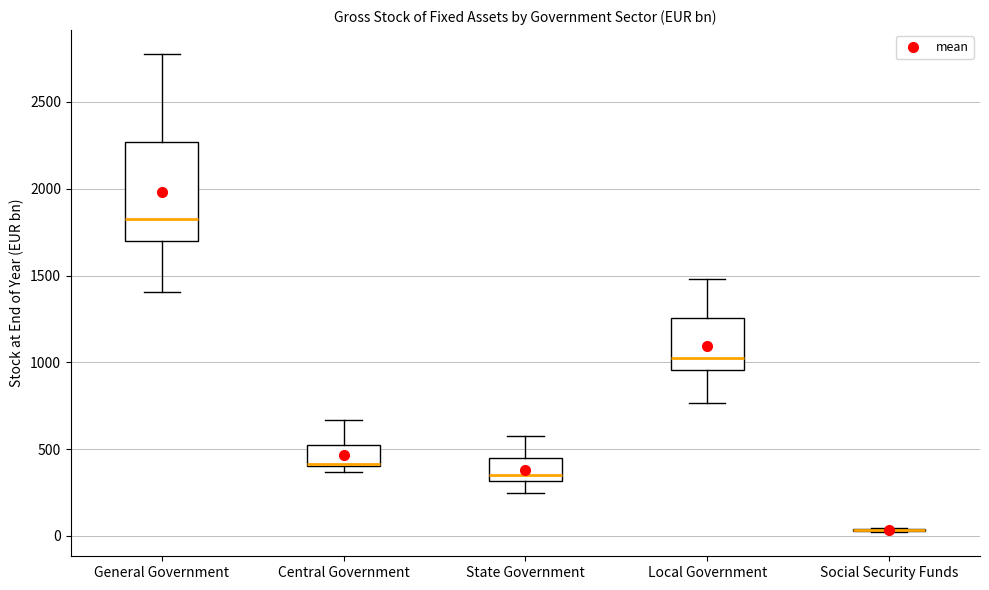

Reading left to right, transcribe this box plot: for each box, give where its median line is, the range the box spans, and where its two whiskers end, as read against the y-axis. The values are not printed on the chart, so give them approximately, as read against the axis.

General Government: median 1800, box 1700 to 2250, whiskers 1400 to 2800
Central Government: median 400 (drawn on the box's lower edge), box 400 to 550, whiskers 350 to 650
State Government: median 350, box 300 to 450, whiskers 250 to 600
Local Government: median 1000, box 950 to 1250, whiskers 750 to 1500
Social Security Funds: box collapsed to a line at 50, whiskers 0 to 50